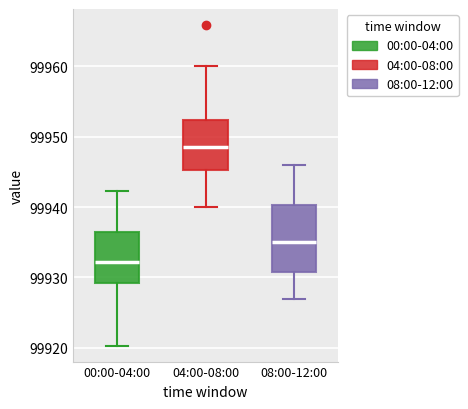

Which box is the tallest, from its lower edge to its upper edge?

08:00-12:00